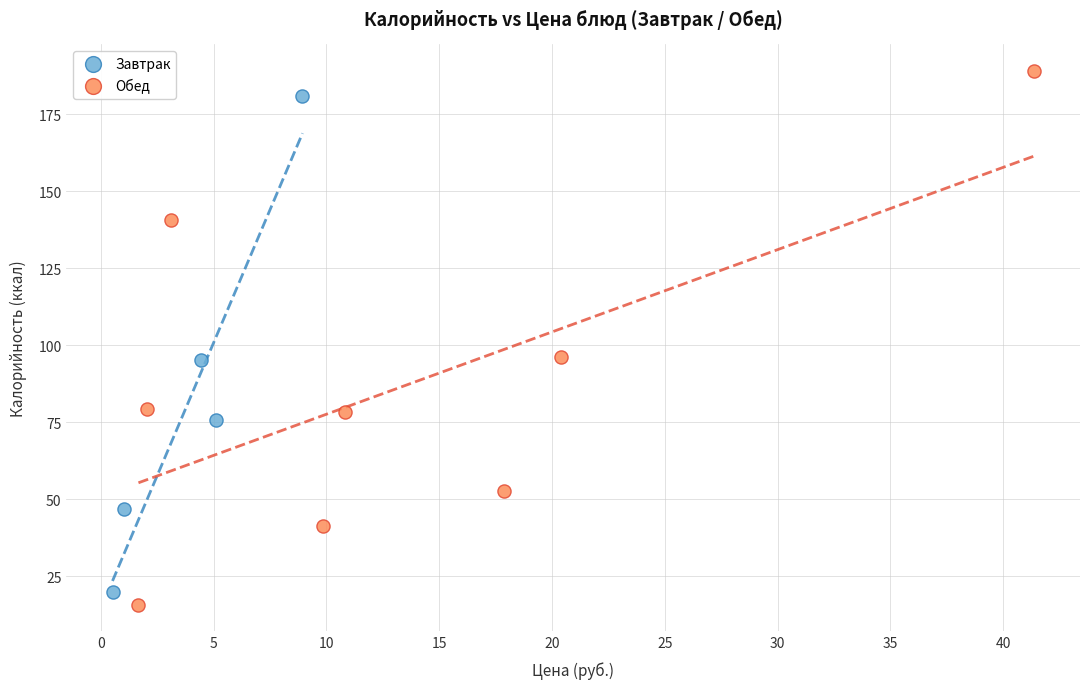

Which series contains the highest Y value?

Обед